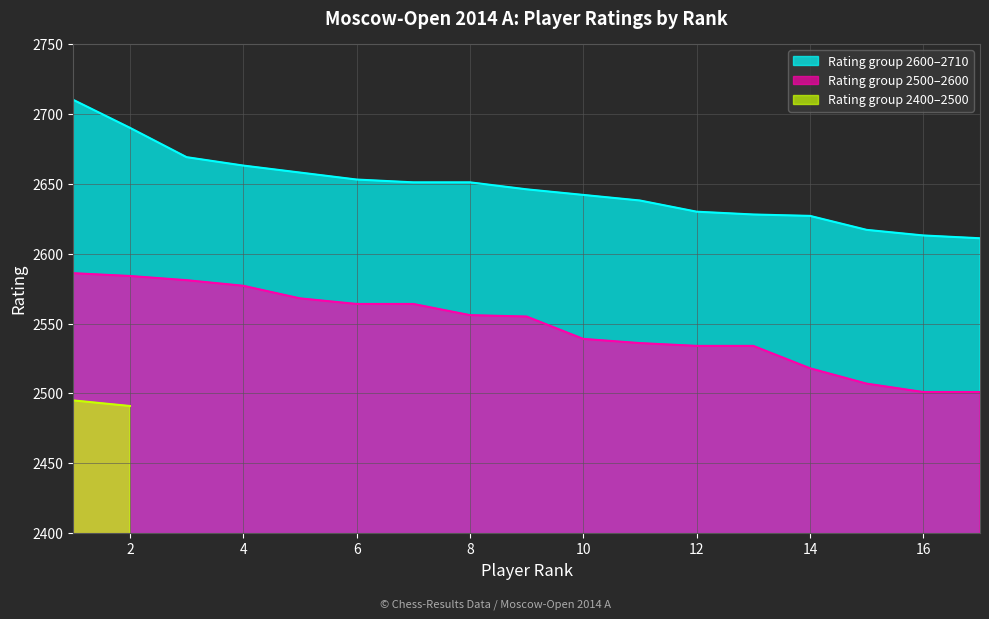

True or false: Rating group 2500–2600 and Rating group 2600–2710 intersect in this chart.

False